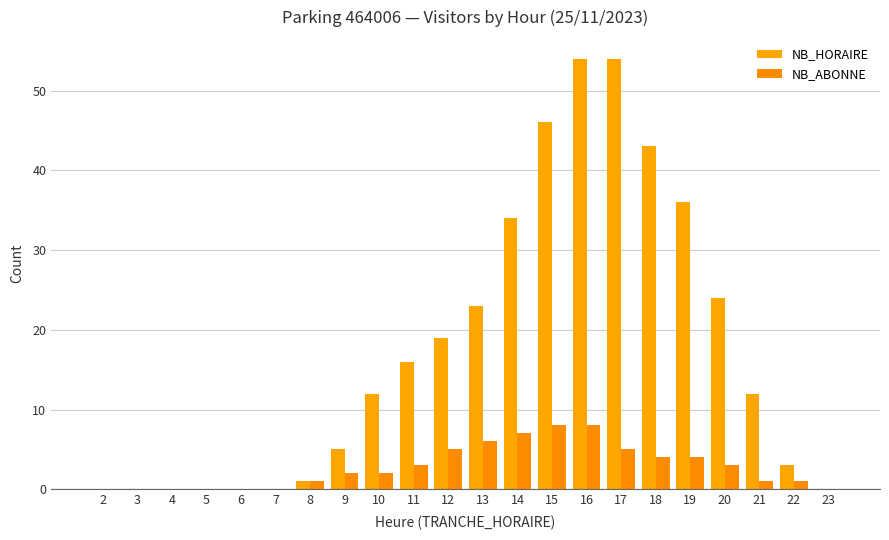

Is the value of NB_HORAIRE at 19 greater than the value of NB_ABONNE at 9?

Yes